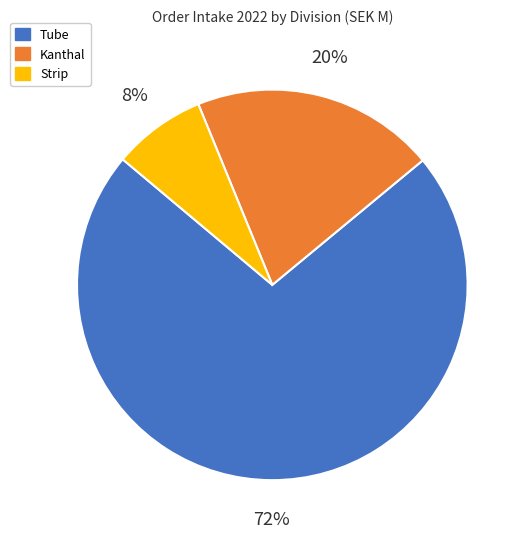

What percentage is the Strip slice, to the nearest percent?

8%